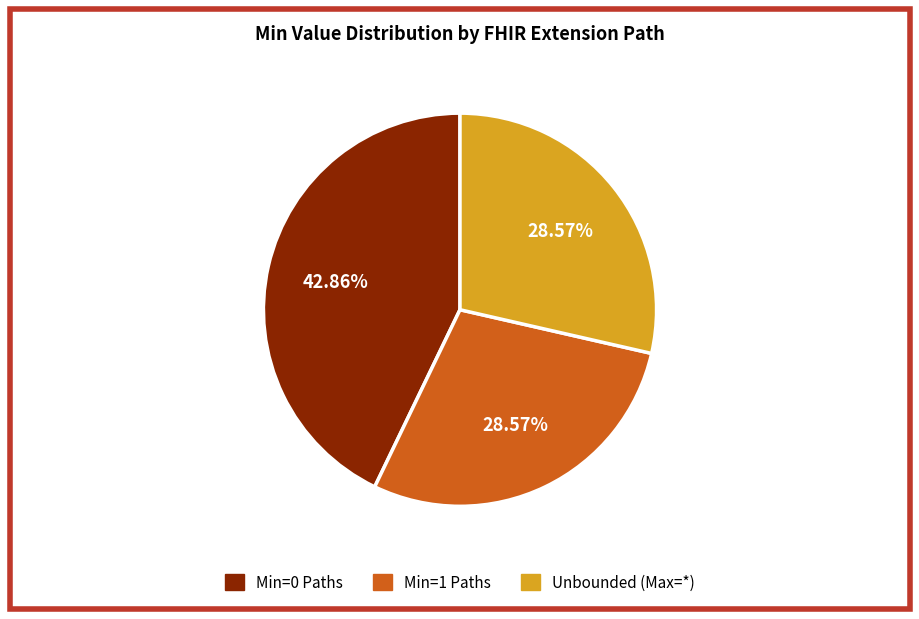

Is there any slice that represents more than half of the pie?

No